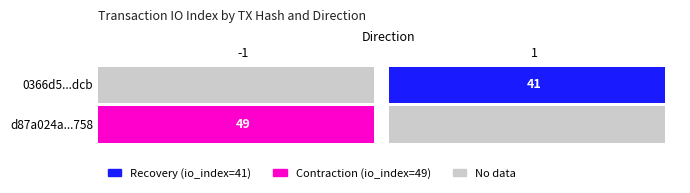

Count the d87a024a96f1f109de5907a0f23a1ba0d7ca758 values in the range -1 to 49.

2